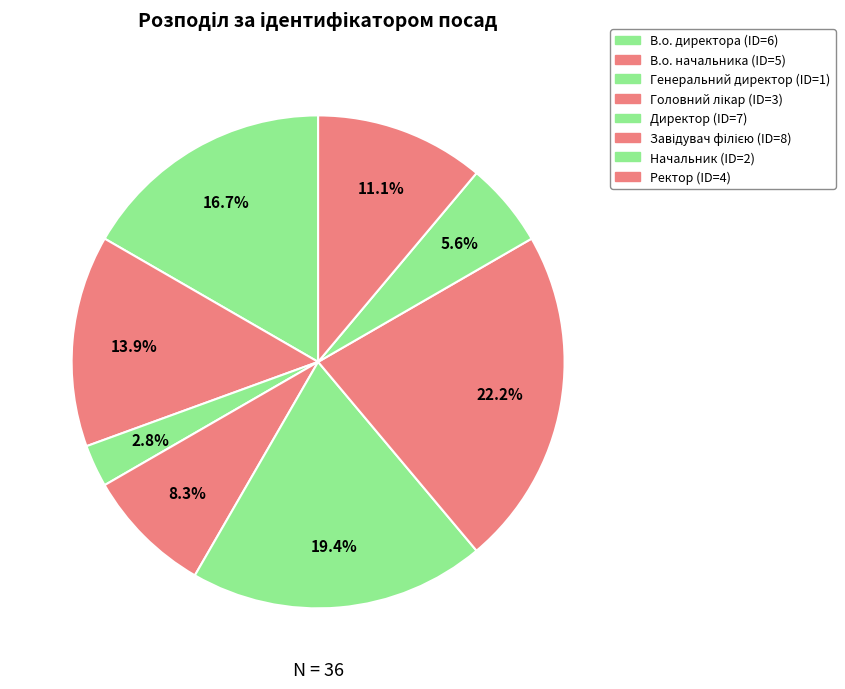

Count the number of slices in the pie.

8